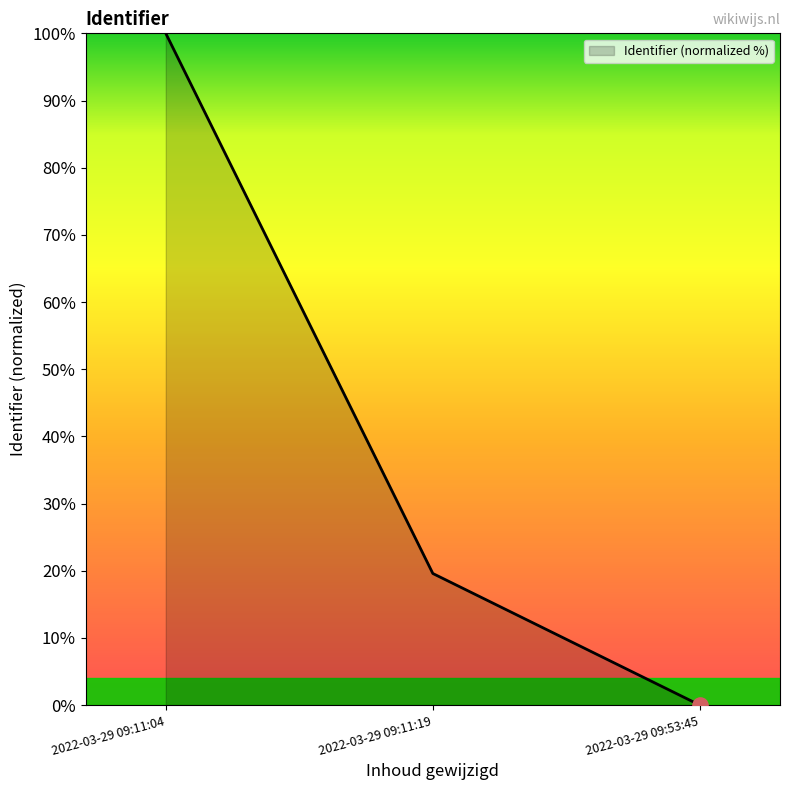

Which has a higher value, 2022-03-29 09:53:45 or 2022-03-29 09:11:19?

2022-03-29 09:11:19